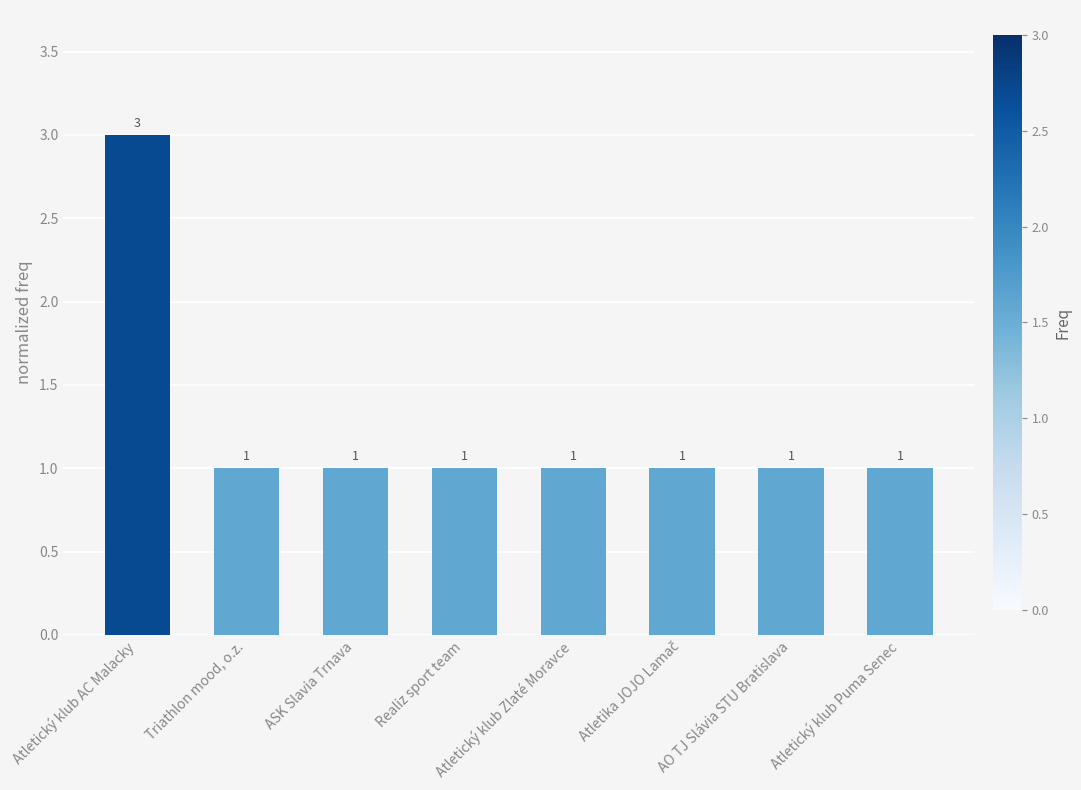

How many values exceed 1?

1